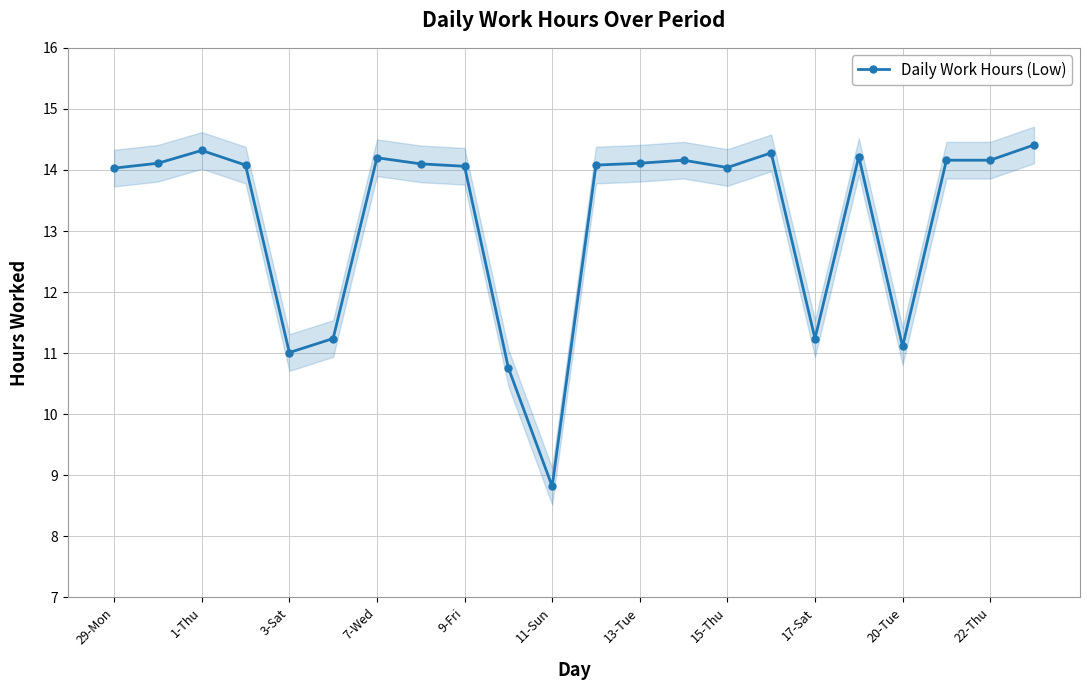

What is the difference between the maximum and minimum values?

5.6